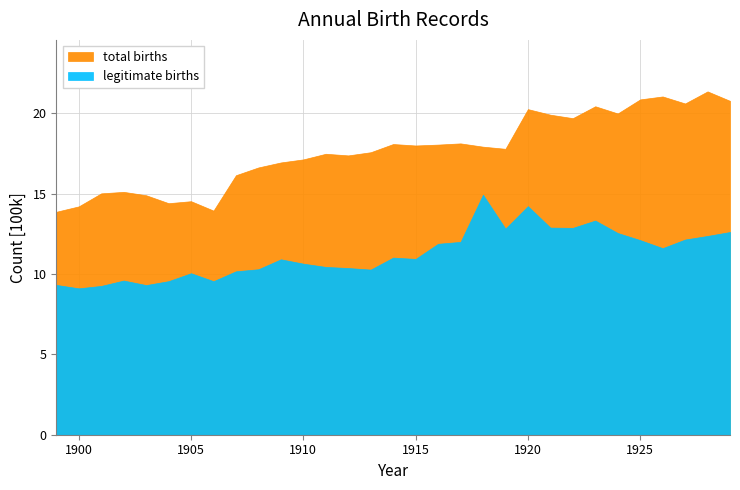

What is the highest value of the legitimate series?

1493162